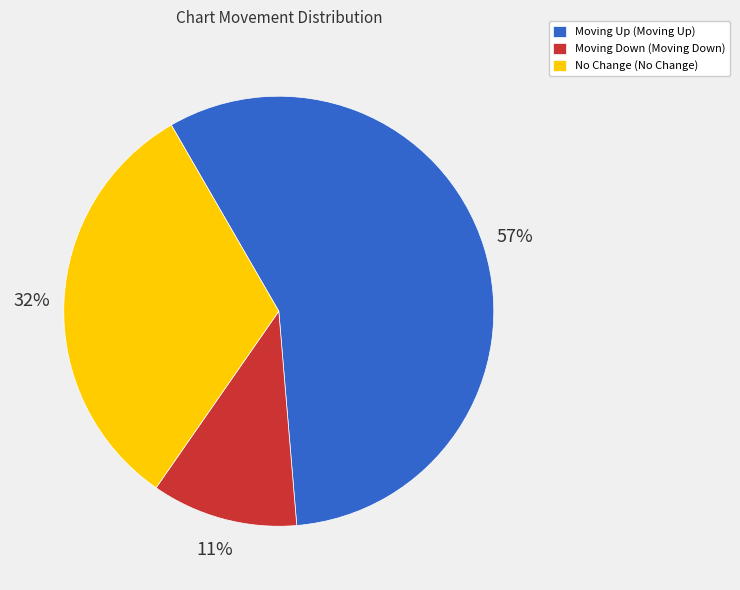

Which category has the smallest portion of the pie?

Moving Down (Moving Down)